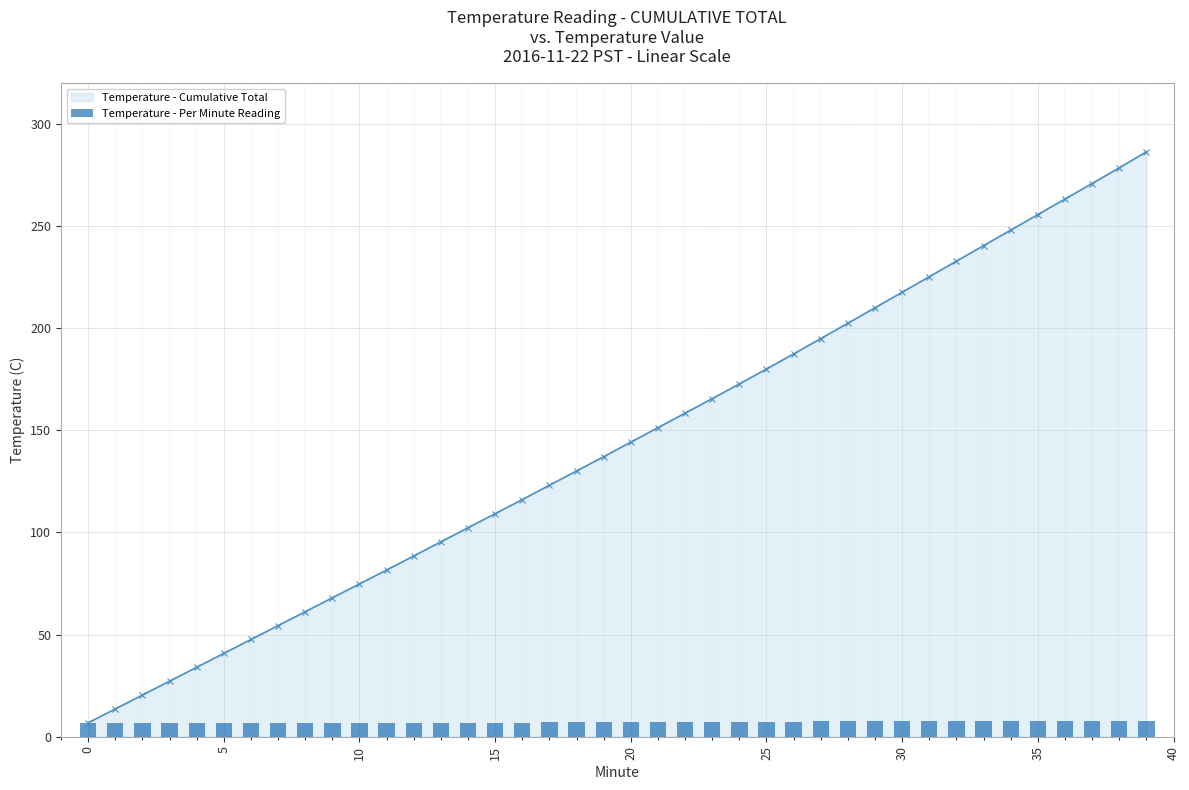

What is the difference between the second highest and minimum values?

0.9